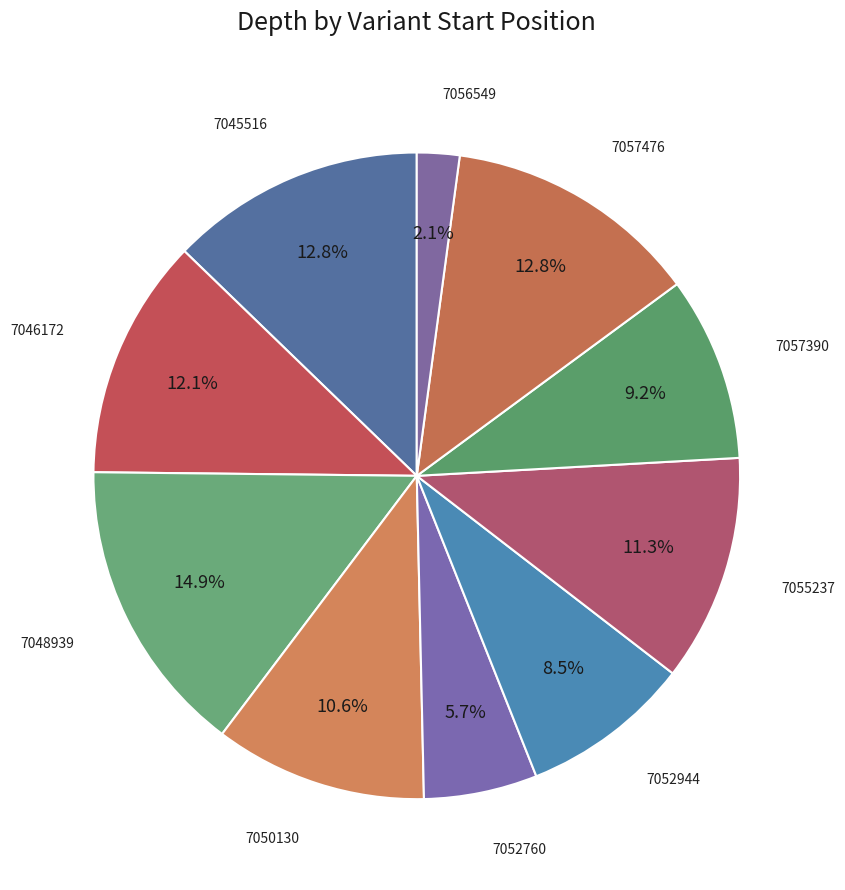

How many segments does this pie chart have?

10